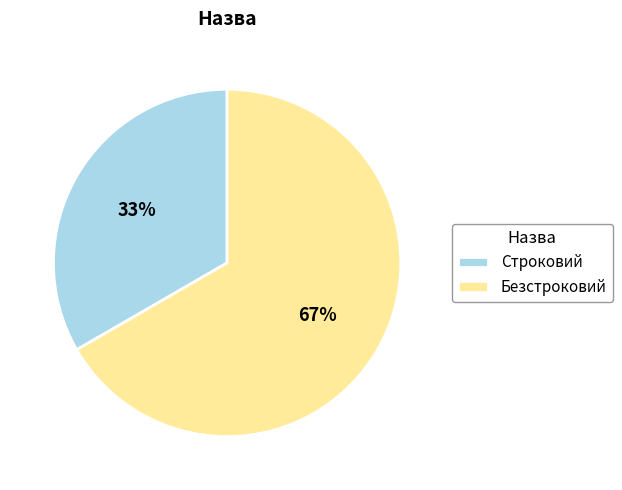

Is there any slice that represents more than half of the pie?

Yes